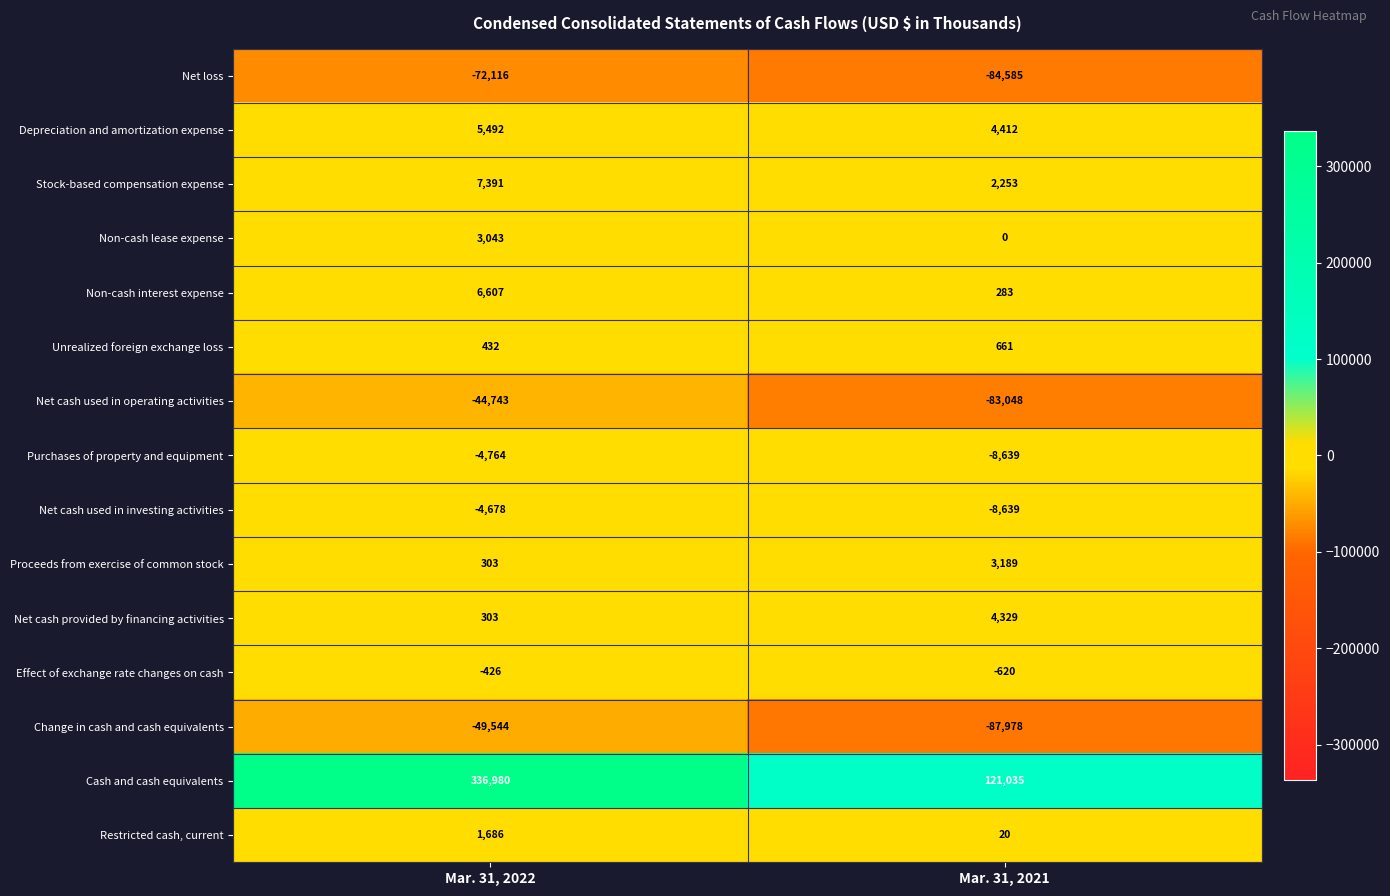

At which category is the sum across all series the highest?

Mar. 31, 2022